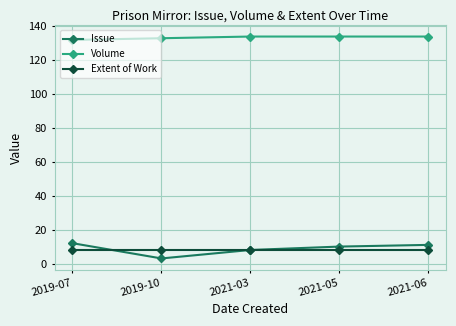

What is the spread (max minus min) of values at 2021-06?

126